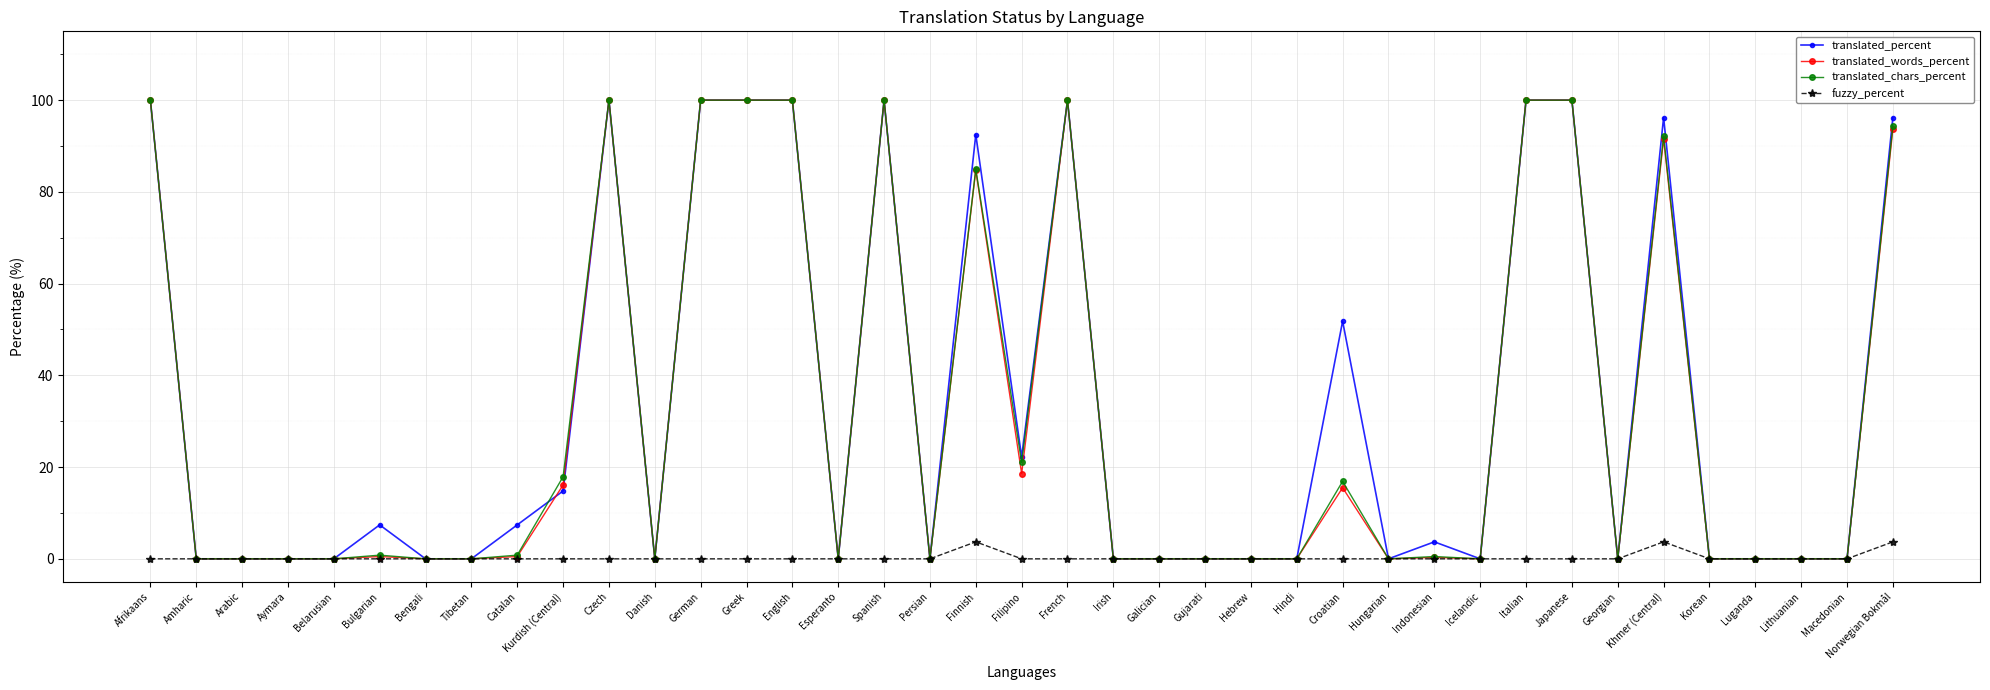

What is the difference between the maximum and minimum values in the translated_percent series?

100.0